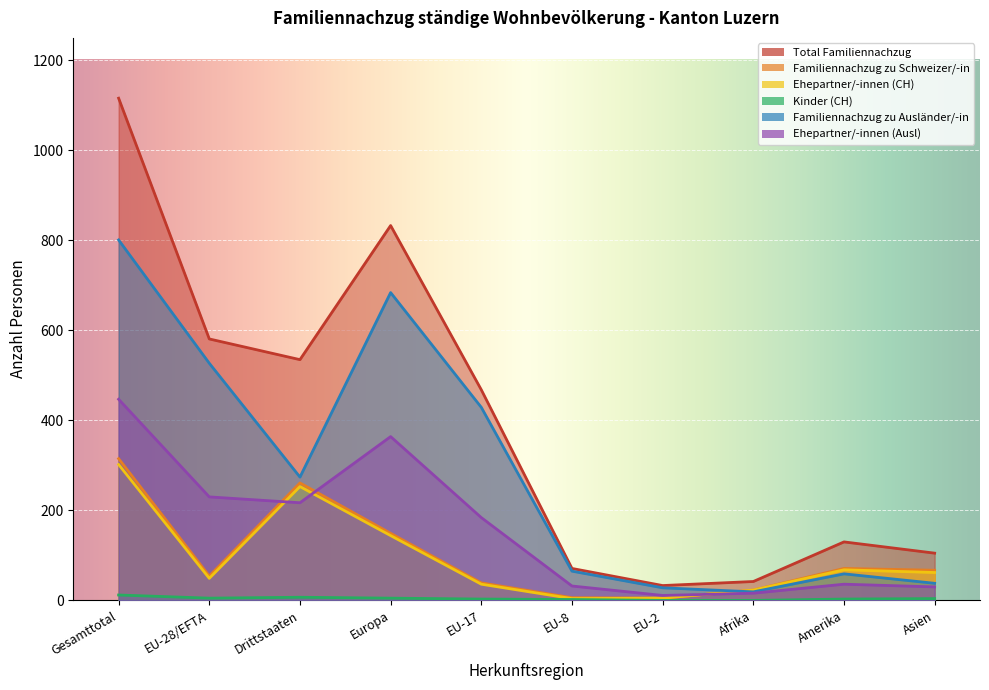

Is the value of Familiennachzug zu Schweizer/-in at EU-17 greater than the value of Total Familiennachzug at EU-28/EFTA?

No